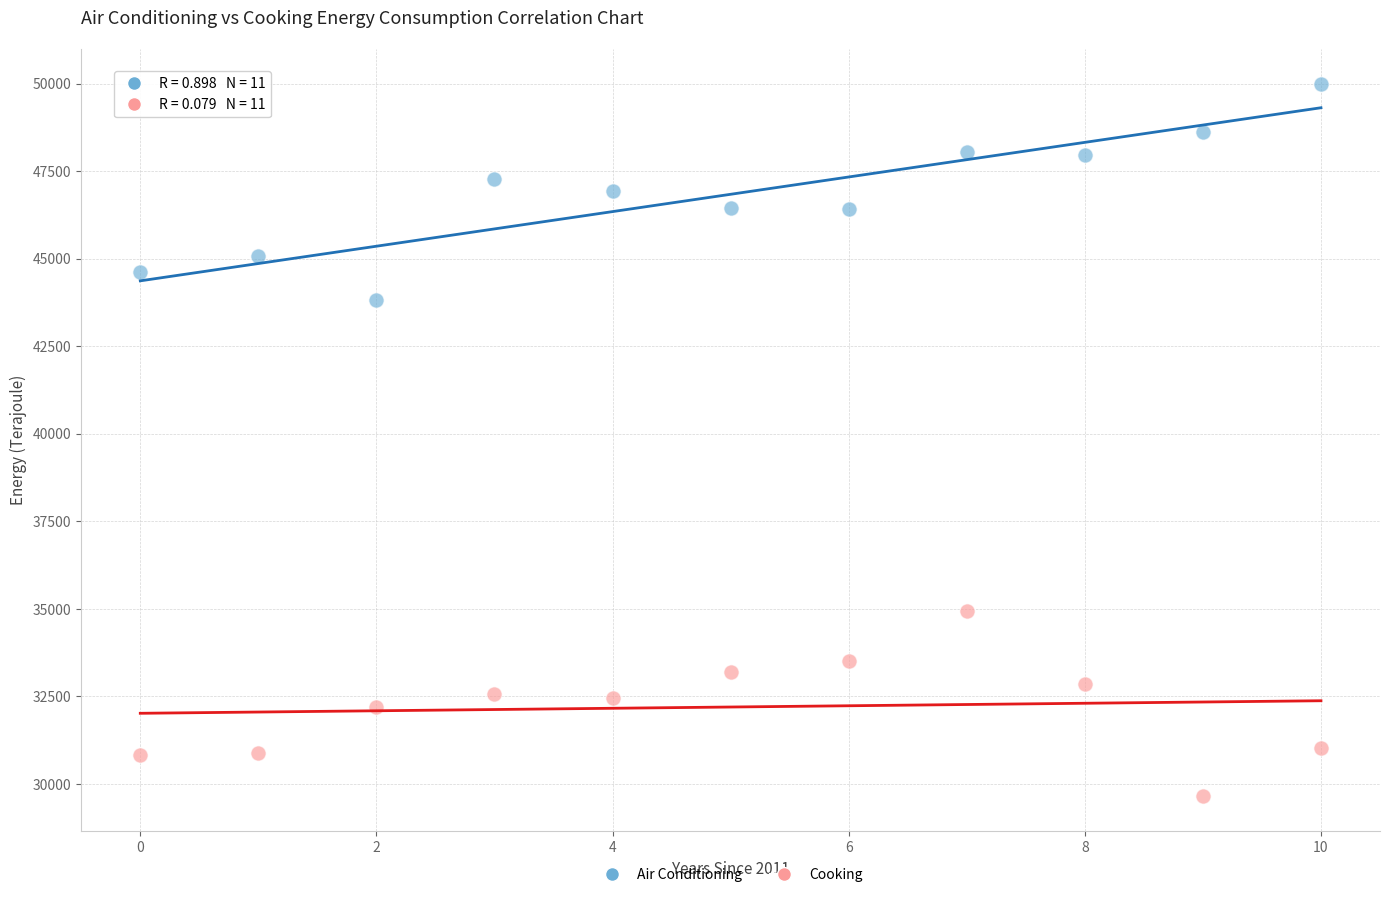

Across all series, what Y value is closest to 39821?

43834